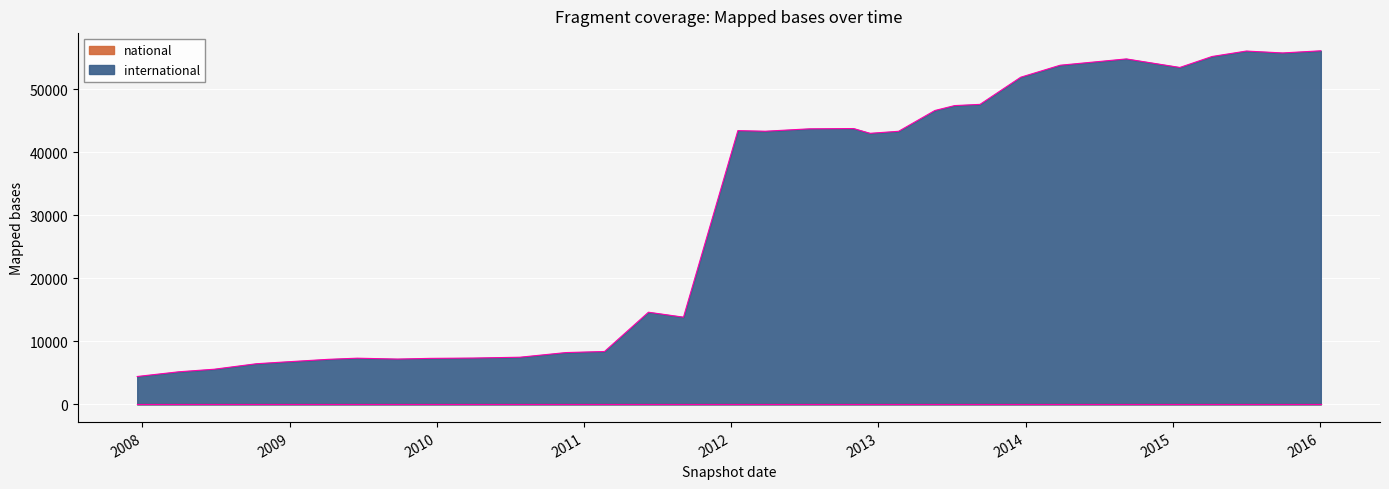

Where does the data first go above 43333?

2012-01-18